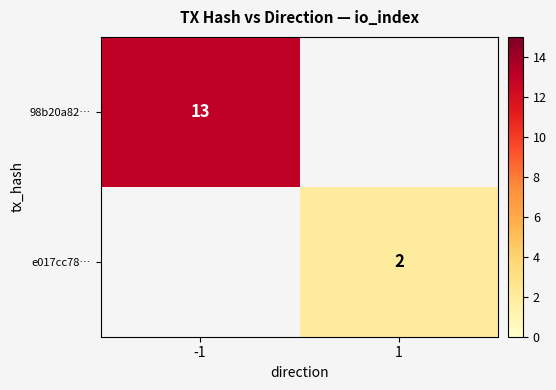

Count the number of data series in this chart.

2